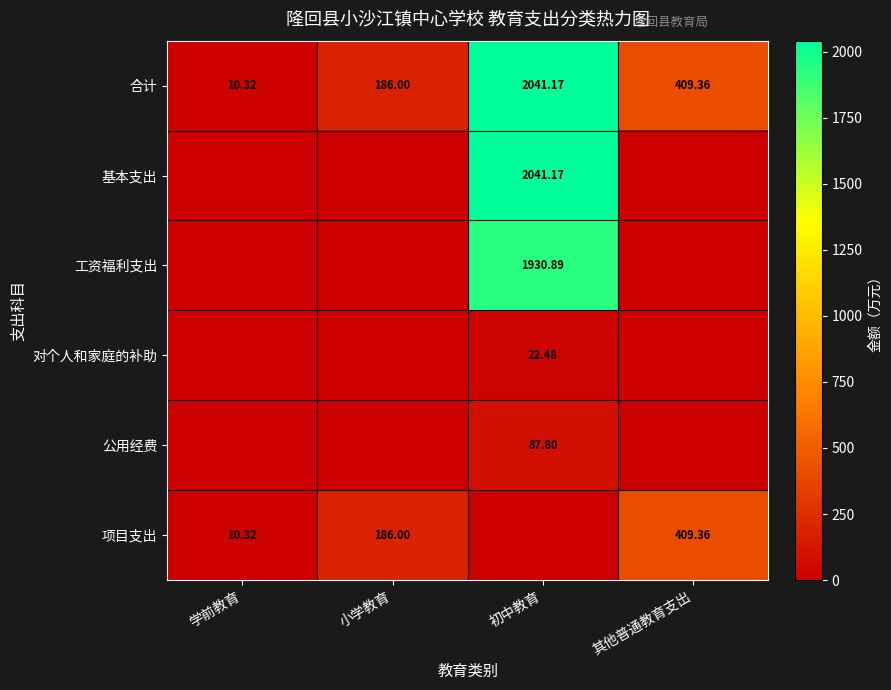

What is the difference between the highest and lowest values at 学前教育?

10.3